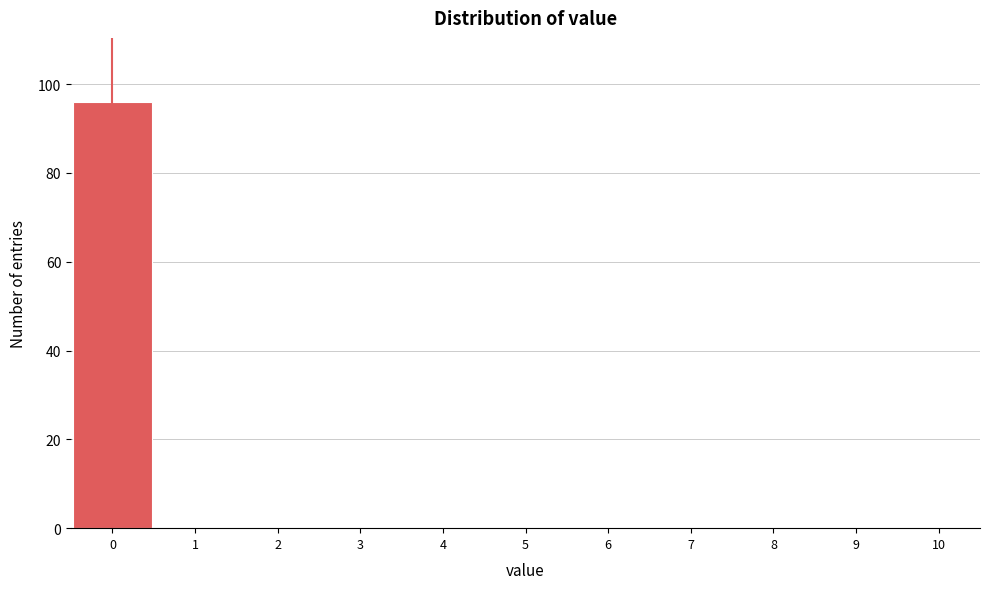

Reading left to right, transcribe this chart: for each bar, give the range it covers on the x-axis and its height. The values are not printed on the chart, so give them approximately, as read against the axis.

-0.5 to 0.5: 96
0.5 to 1.5: 0
1.5 to 2.5: 0
2.5 to 3.5: 0
3.5 to 4.5: 0
4.5 to 5.5: 0
5.5 to 6.5: 0
6.5 to 7.5: 0
7.5 to 8.5: 0
8.5 to 9.5: 0
9.5 to 10.5: 0